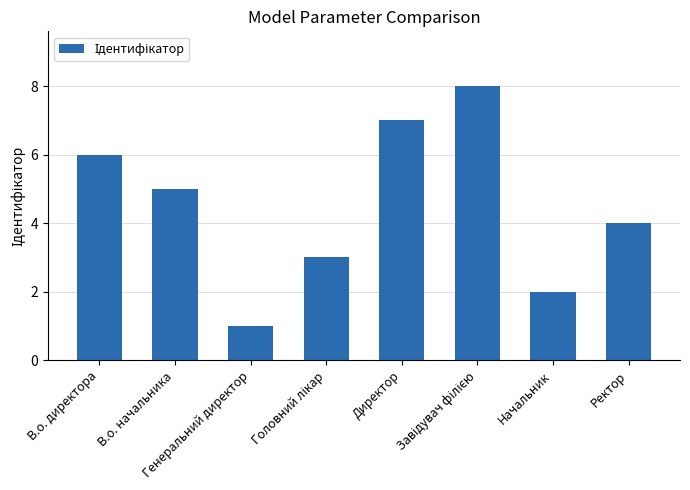

What is the greatest value displayed?

8